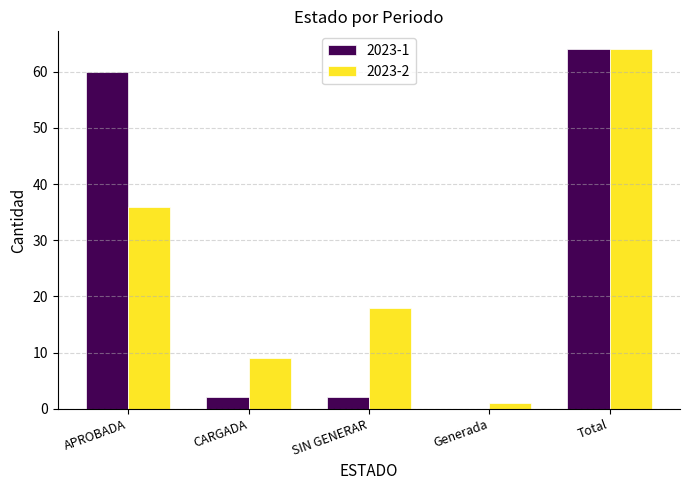

At which label does 2023-1 reach its peak?

Total